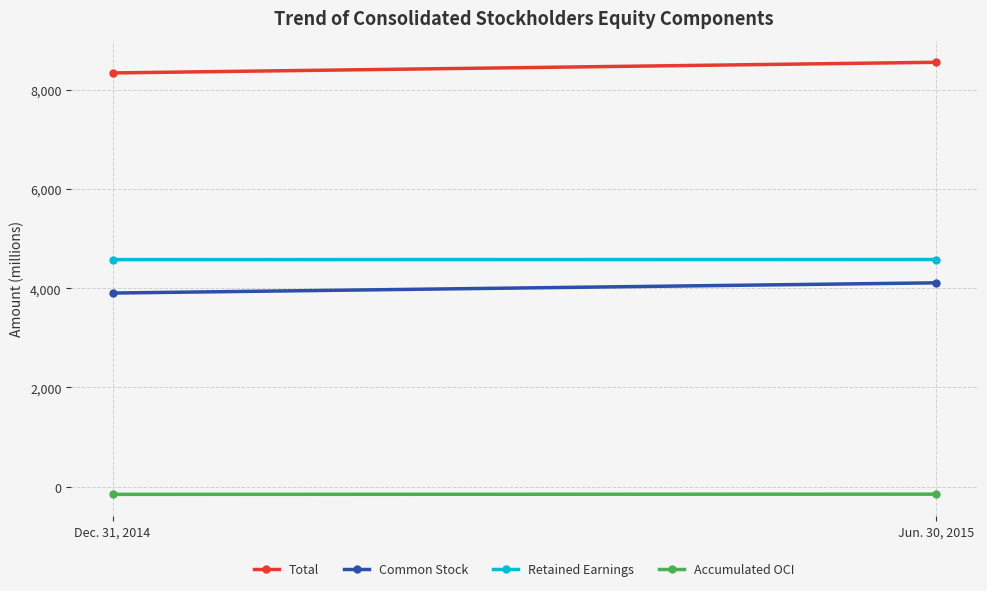

What is the maximum value for Retained Earnings?

4580